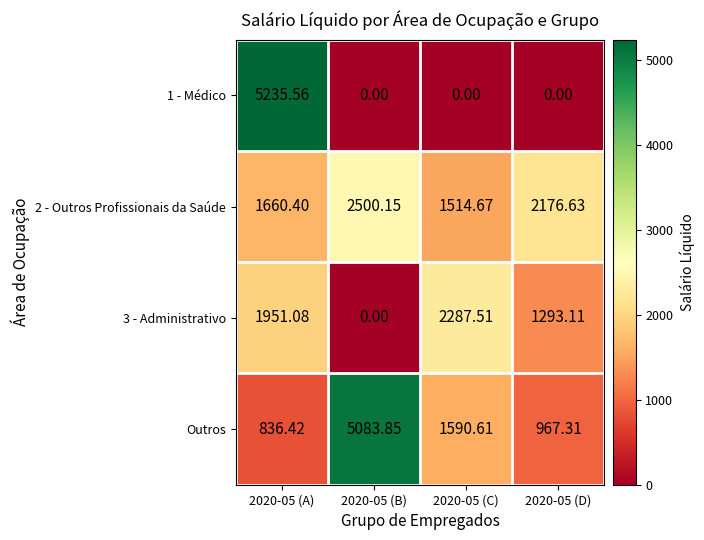

Is the value of 1 - Médico at 2020-05 (B) greater than the value of 3 - Administrativo at 2020-05 (D)?

No